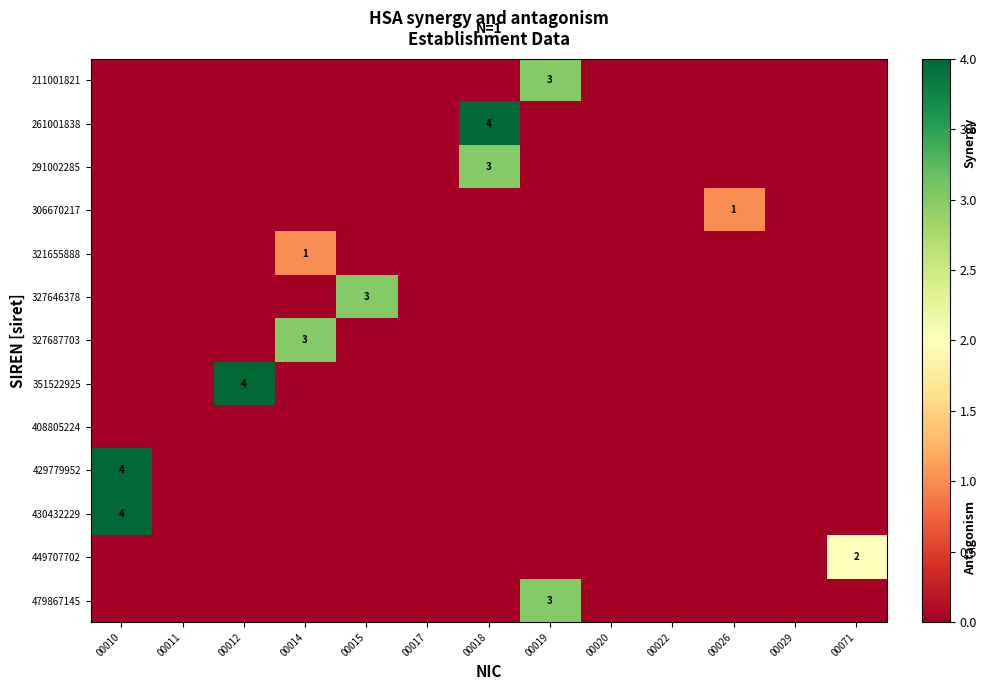

The 327687703 series shows 1 at 00014. True or false?

False